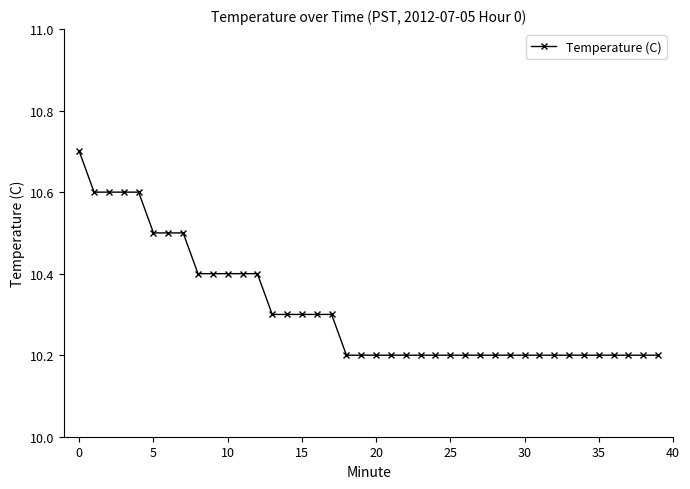

How many lines are shown in the chart?

1